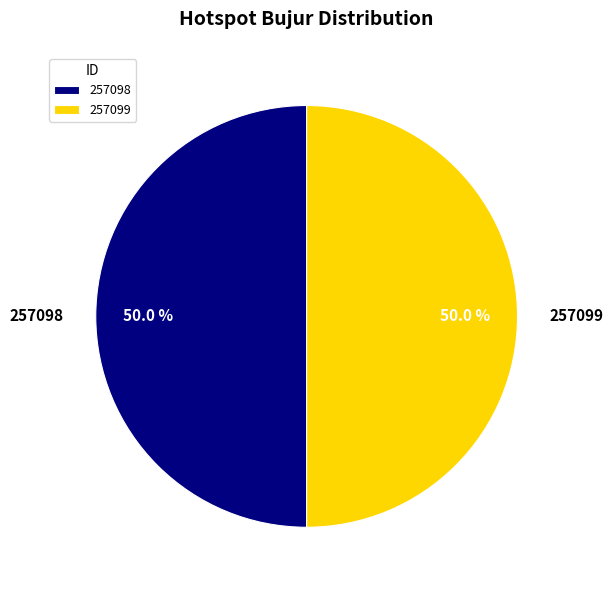

Approximately how many times larger is the value at 257098 compared to 257099?

1.0